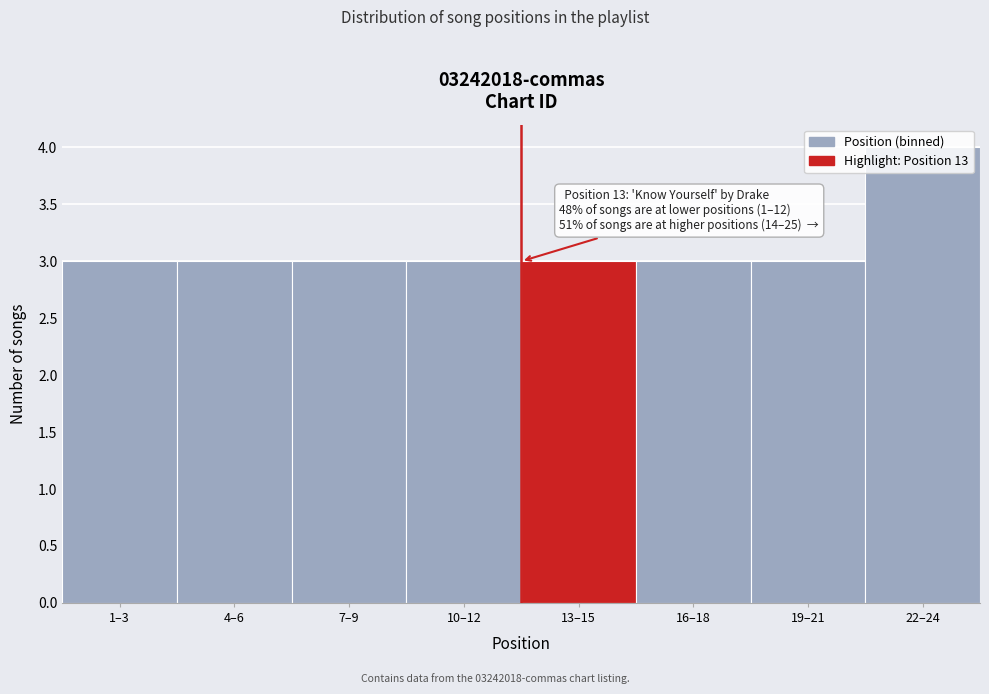

The chart shows a value of 3 at 10–12. True or false?

True